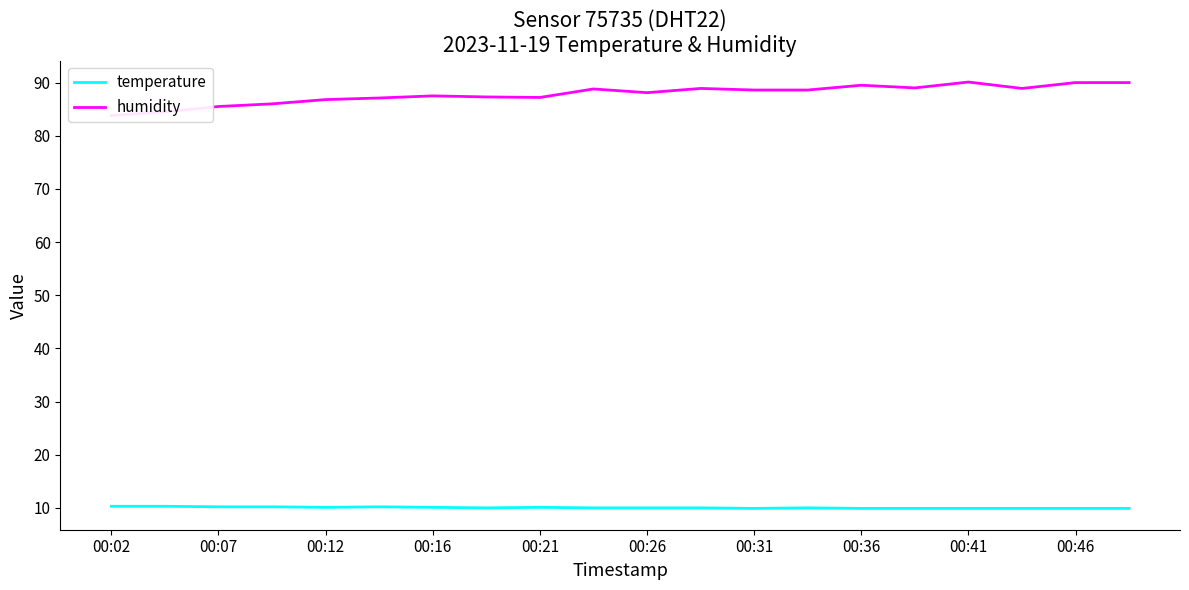

True or false: temperature has a value of 9.9 at 00:31.

True